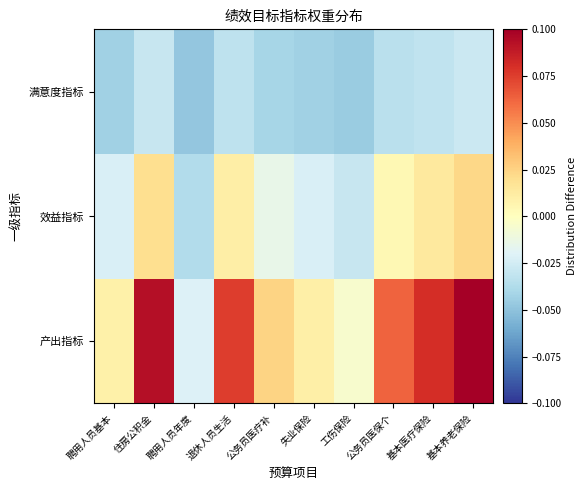

At how many categories does at least one series exceed 0?

8